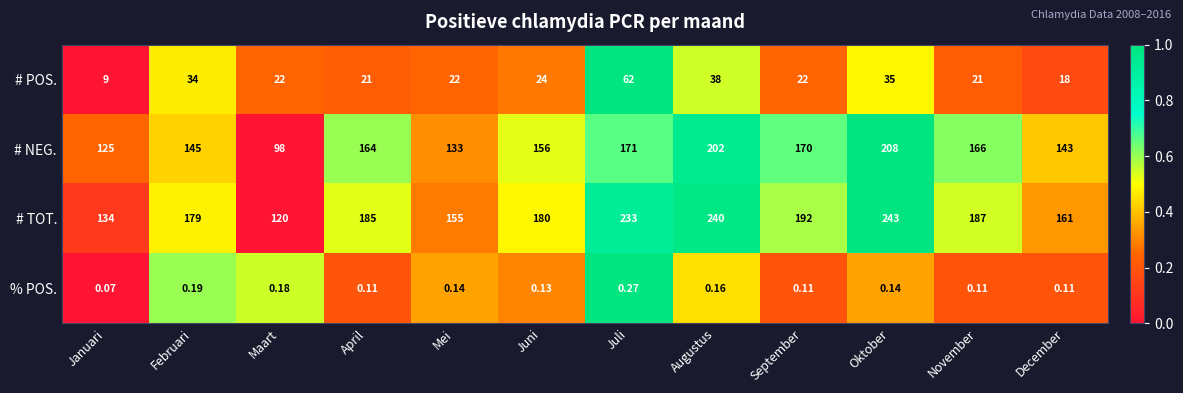

Rank the series at Juni from lowest to highest value.

% POS., # POS., # NEG., # TOT.